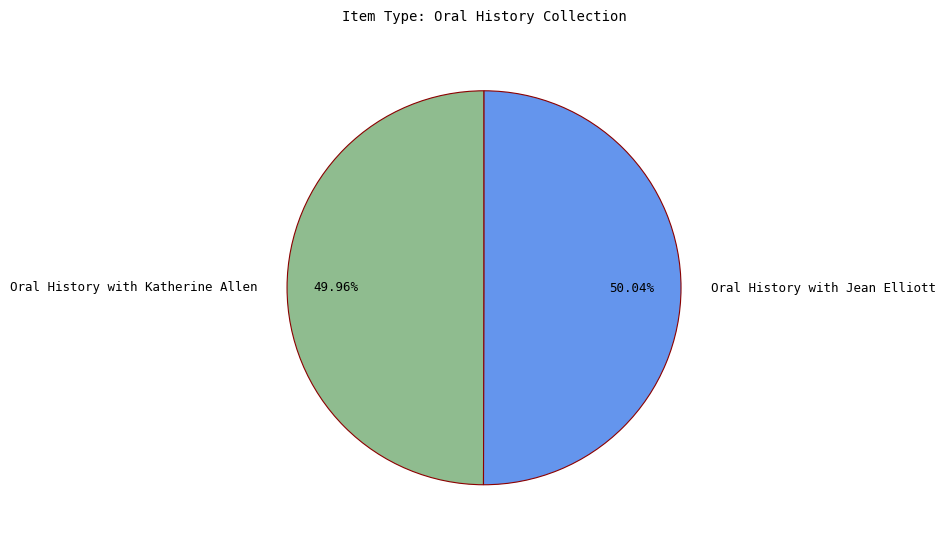

What percentage is the Oral History with Jean Elliott slice, to the nearest percent?

50%